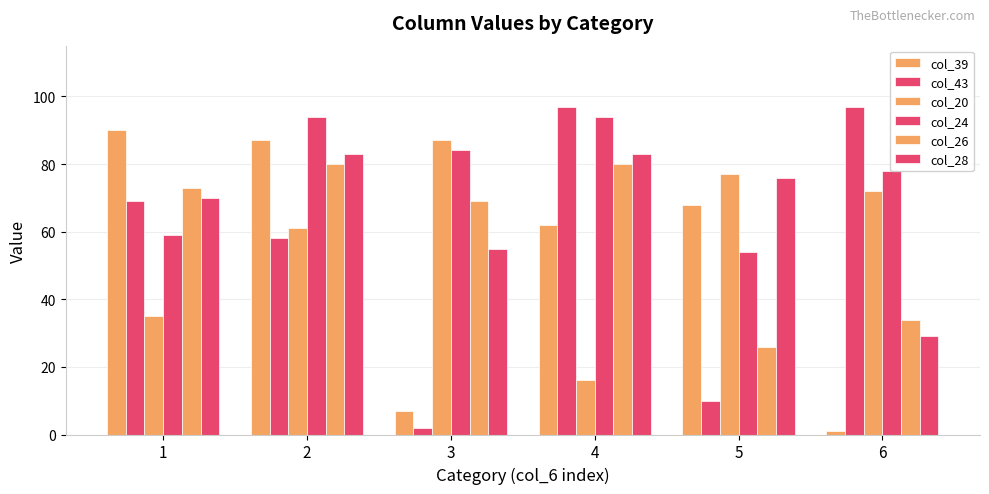

True or false: col_28 has a value of 70 at 1.

True